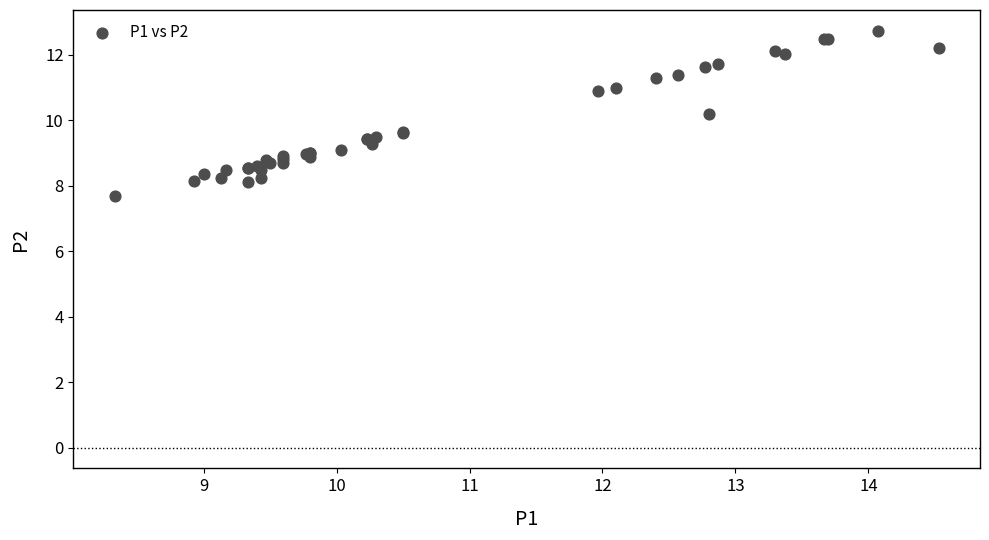

What Y value in the scatter plot is closest to 10?

10.2